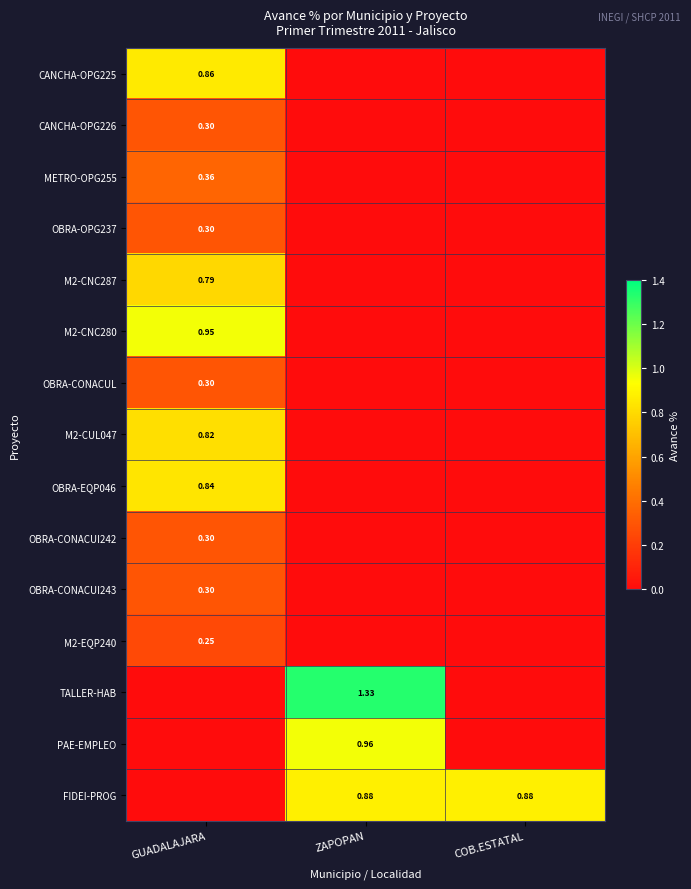

At which category is the sum across all series the highest?

GUADALAJARA